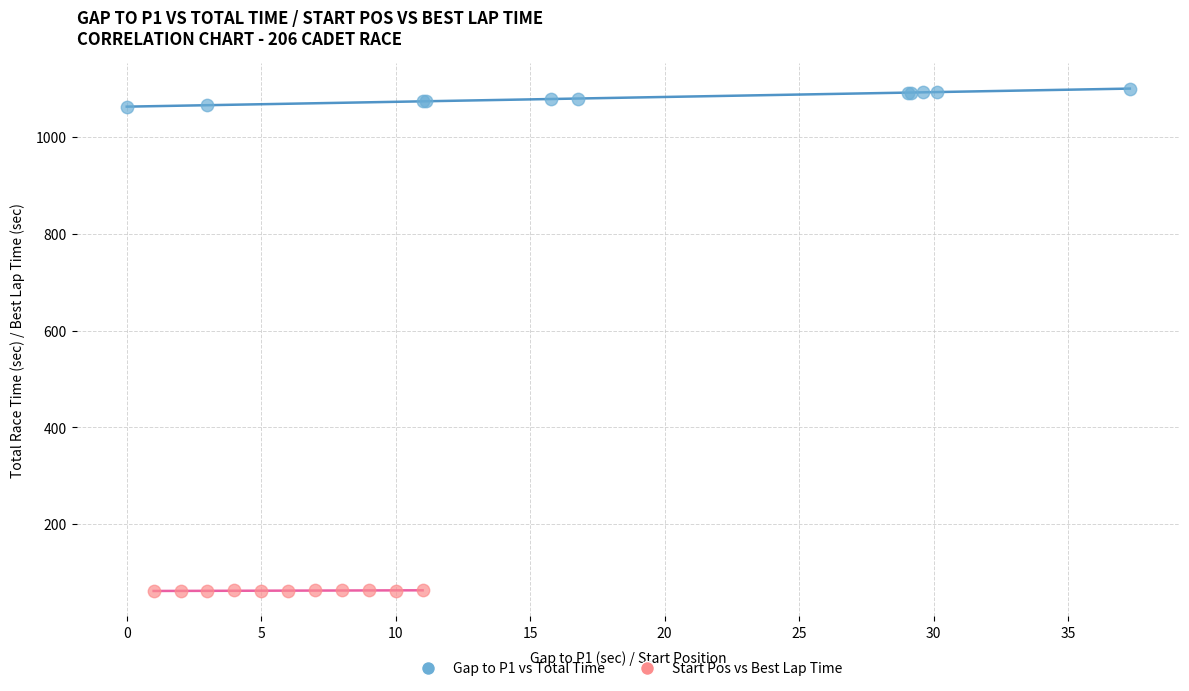

What are all the series names shown in the legend?

Gap to P1 vs Total Time, Start Pos vs Best Lap Time